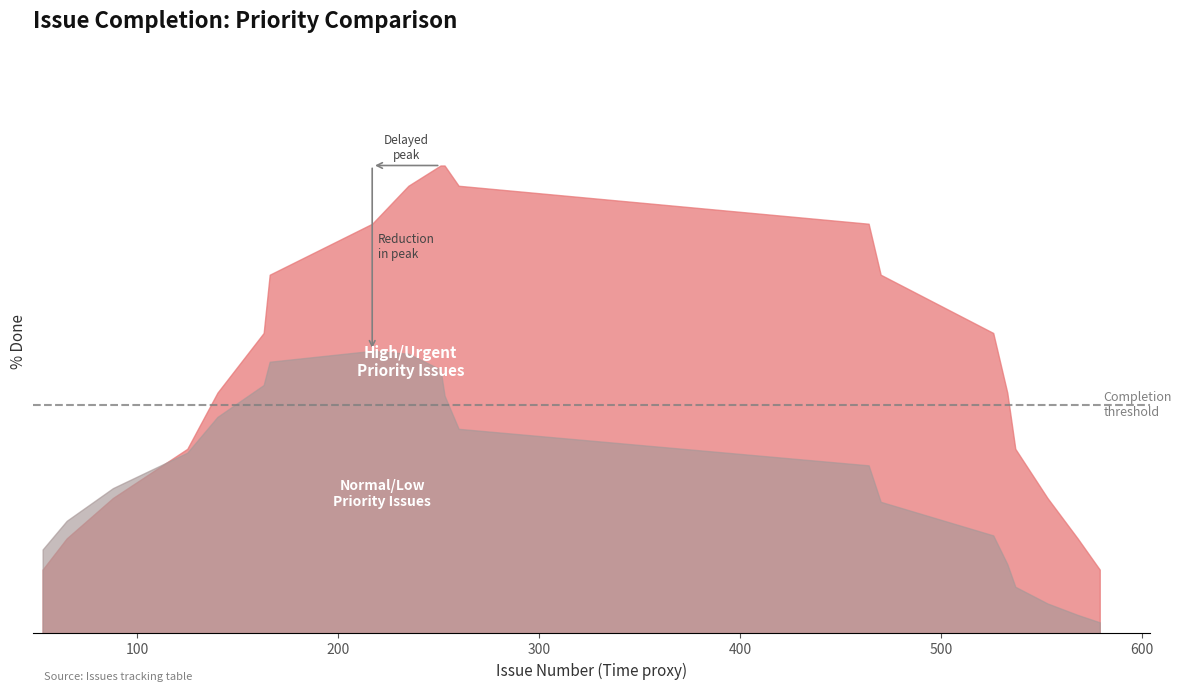

What is the highest value of the High/Urgent Priority series?

100